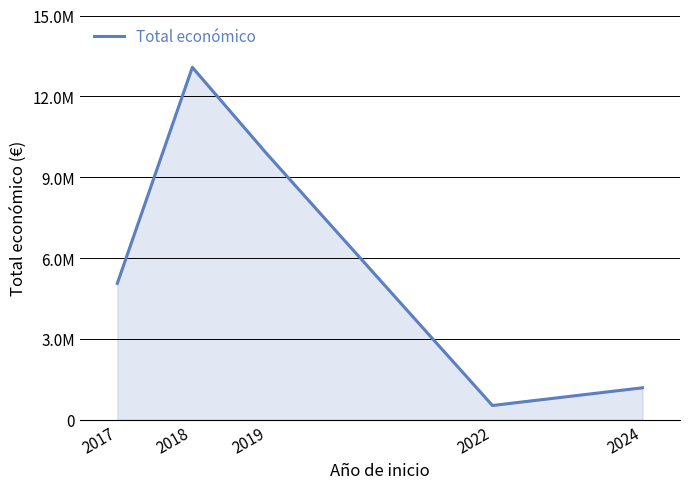

How many points are lower than both their immediate neighbors (excluding endpoints)?

1